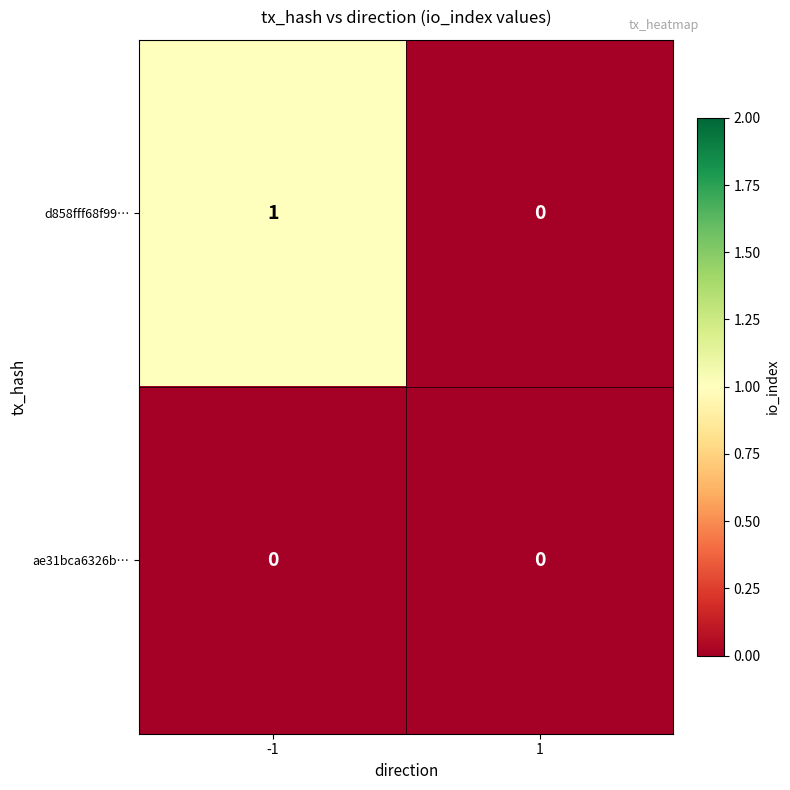

Between -1 and 1, which series saw the biggest shift?

d858fff68f99…